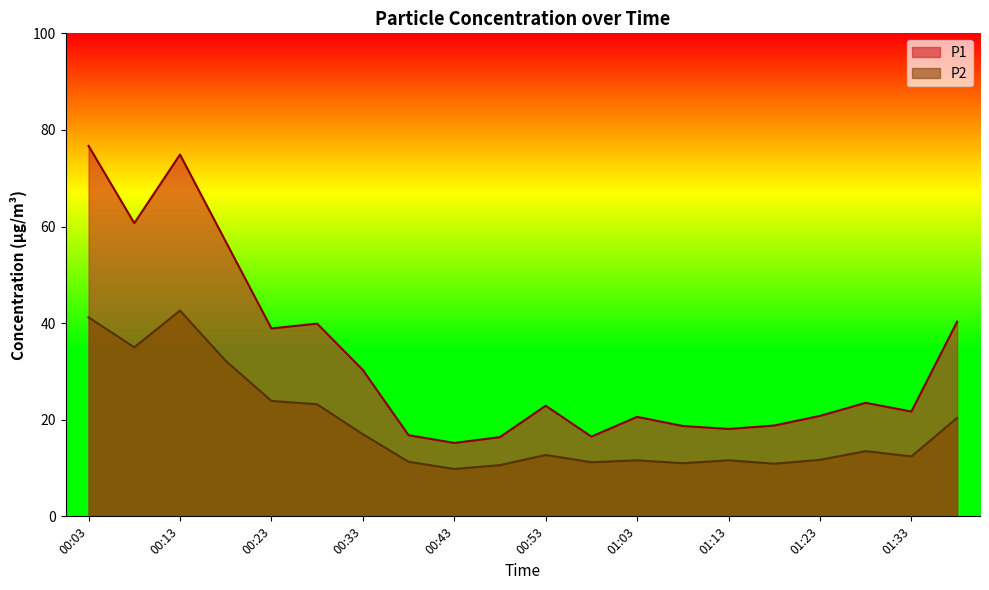

At which label does P2 reach its peak?

00:13